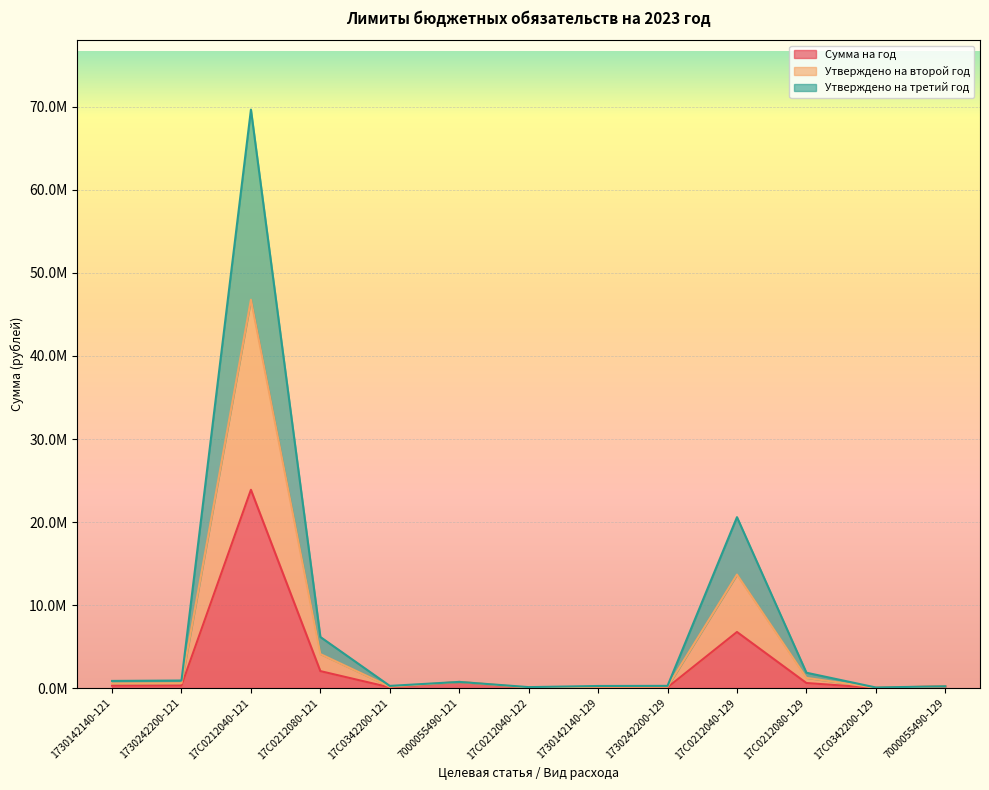

Which series has the largest range (max minus min)?

Утверждено на второй год